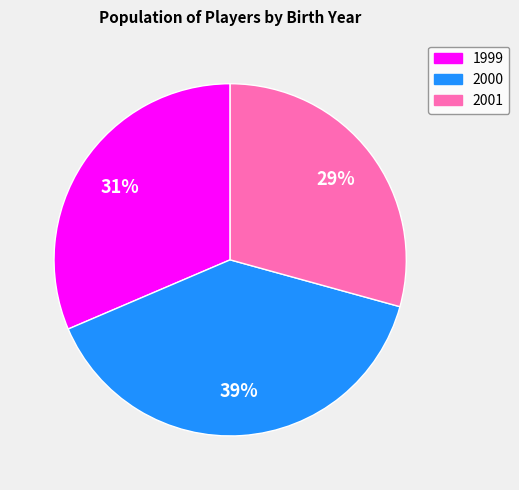

Is the sum of 2001 and 2000 greater than half?

Yes